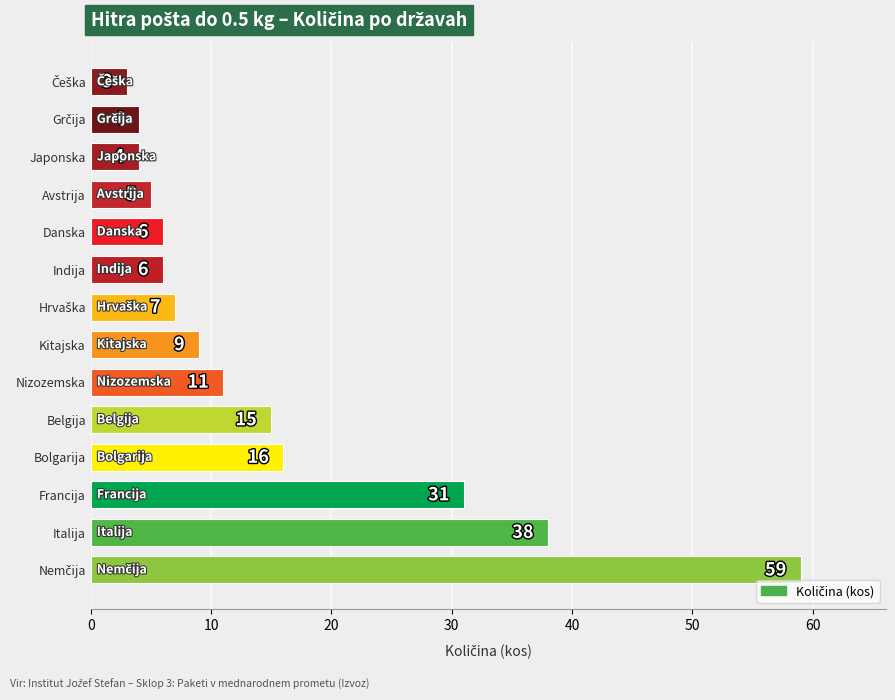

Between Danska and Francija, which is larger?

Francija